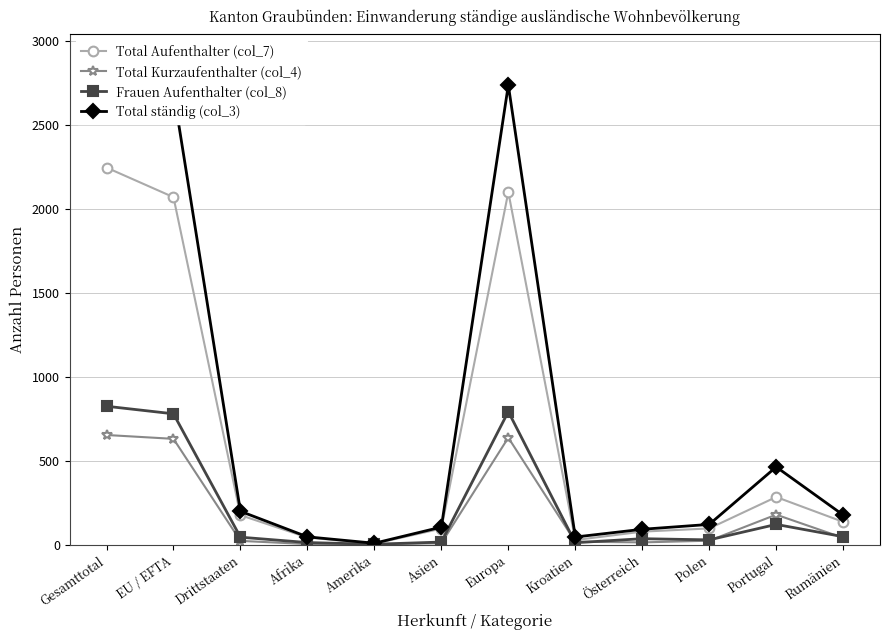

Between EU / EFTA and Portugal, which is larger?

EU / EFTA